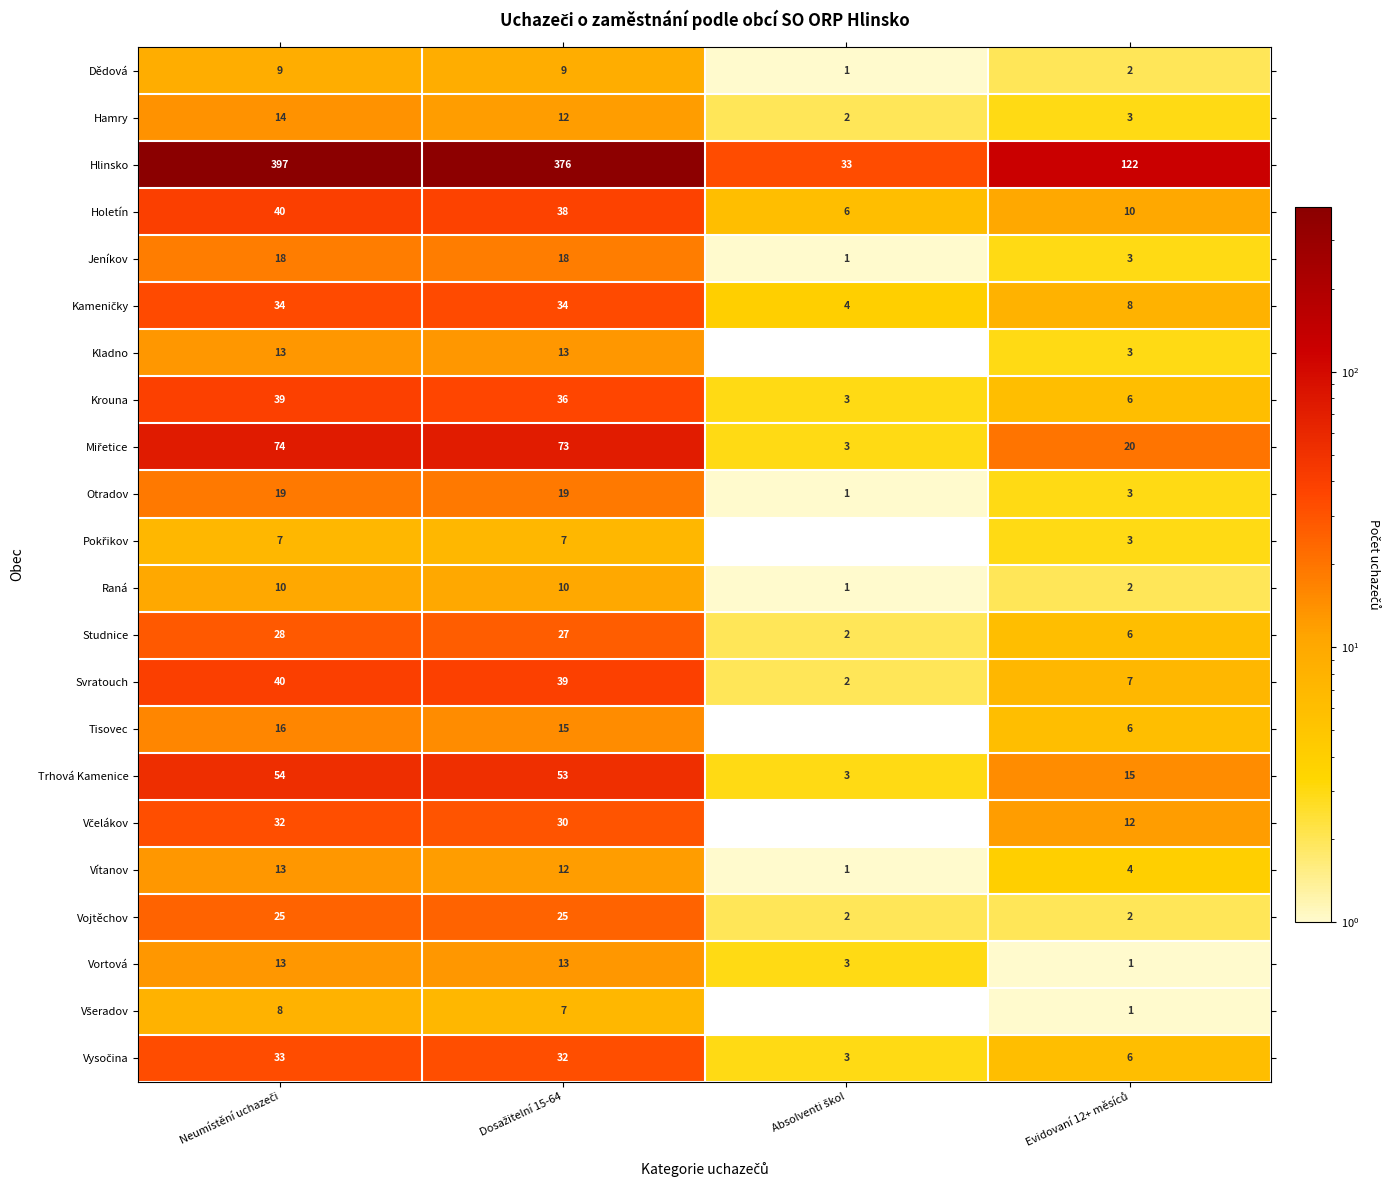

Count the Raná values in the range 2 to 10.

3